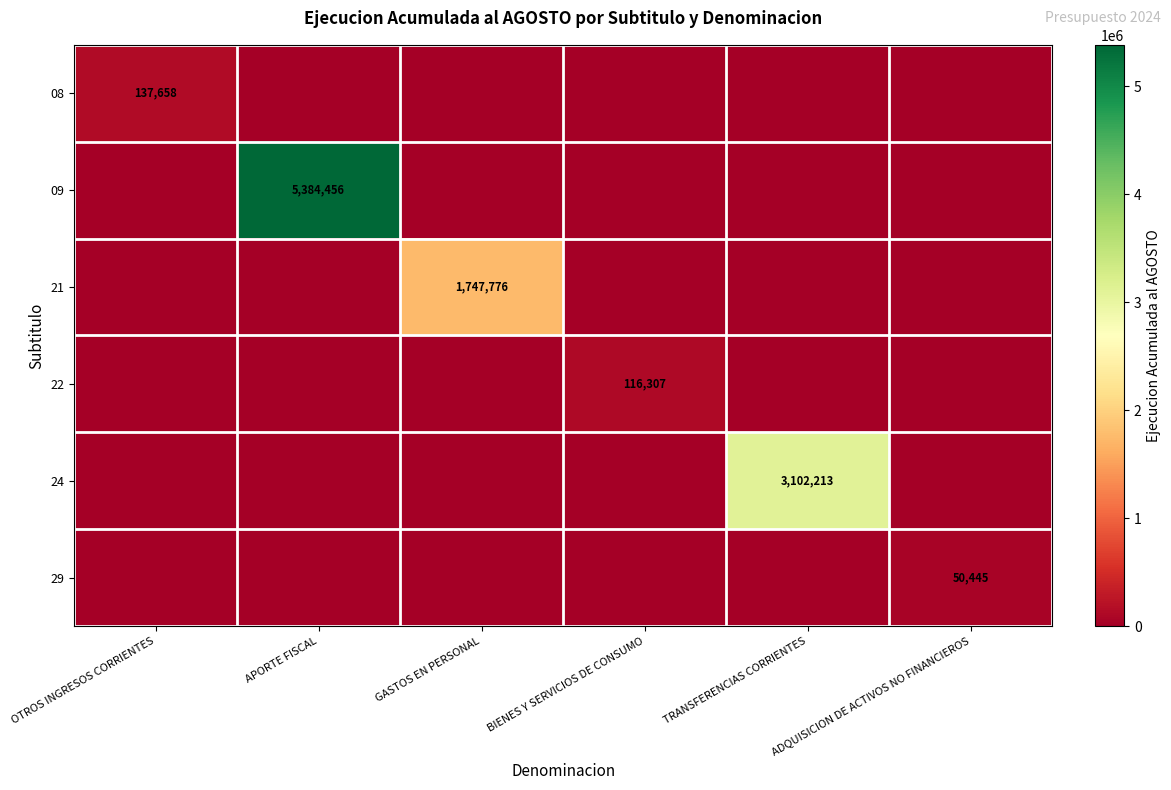

What is the difference between the highest and lowest values at TRANSFERENCIAS CORRIENTES?

3102213